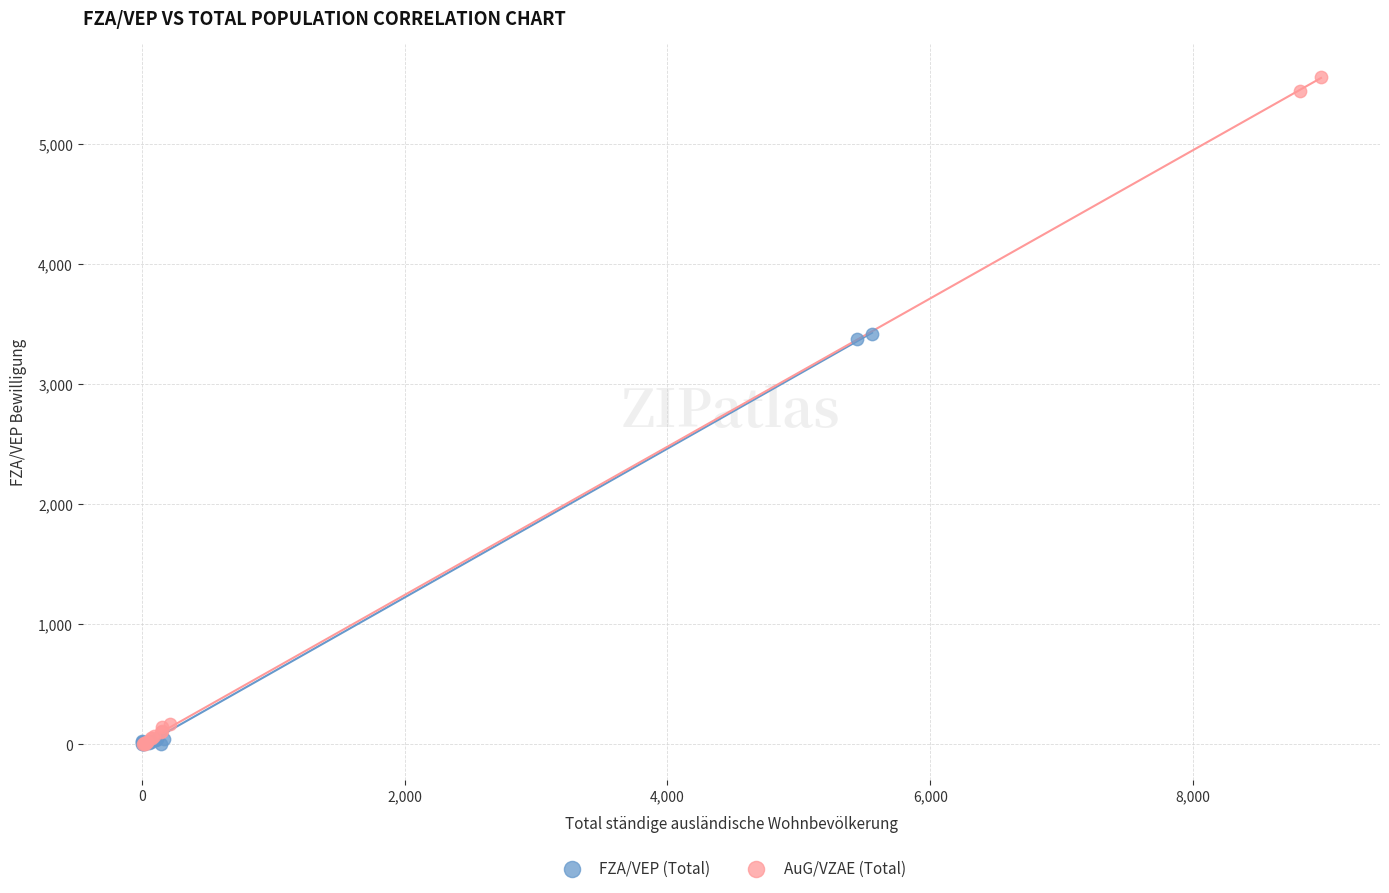

Which series has the largest Y range (max minus min)?

AuG/VZAE (Total)